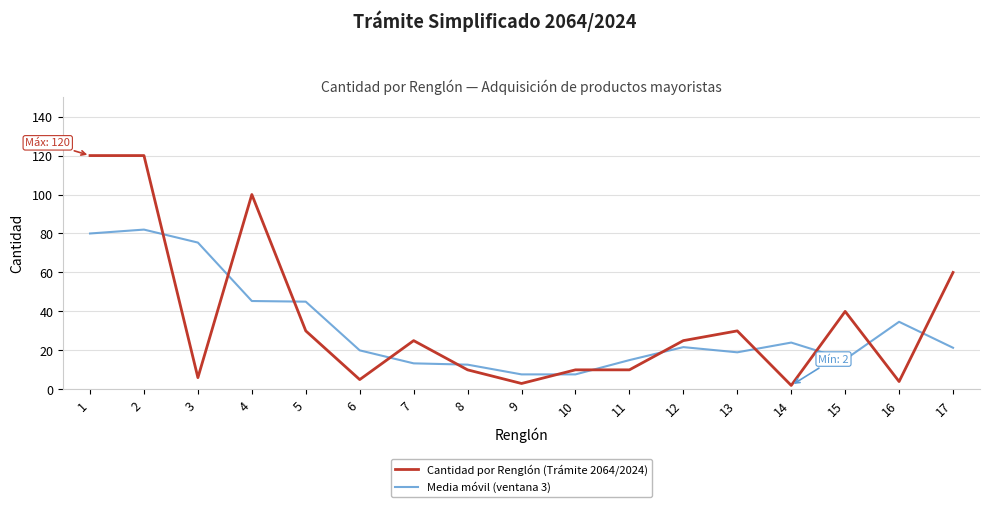

The Cantidad por Renglón (Trámite 2064/2024) series shows 17.0 at 10. True or false?

False